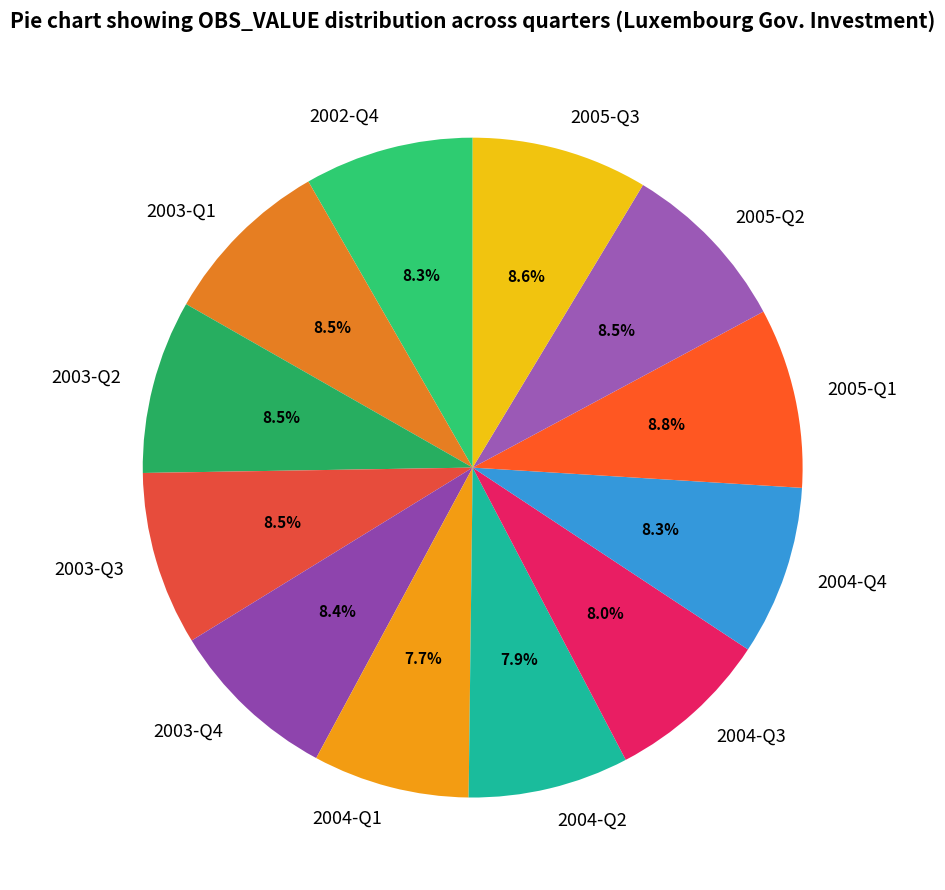

What is the ratio of the value at 2005-Q3 to the value at 2003-Q1?

1.0